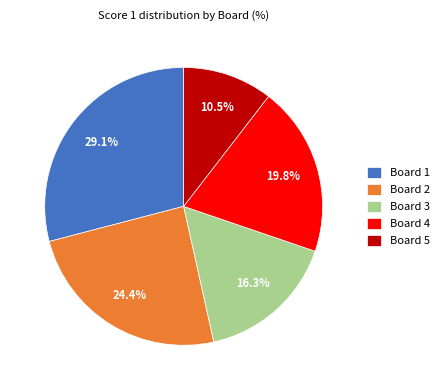

How many segments does this pie chart have?

5